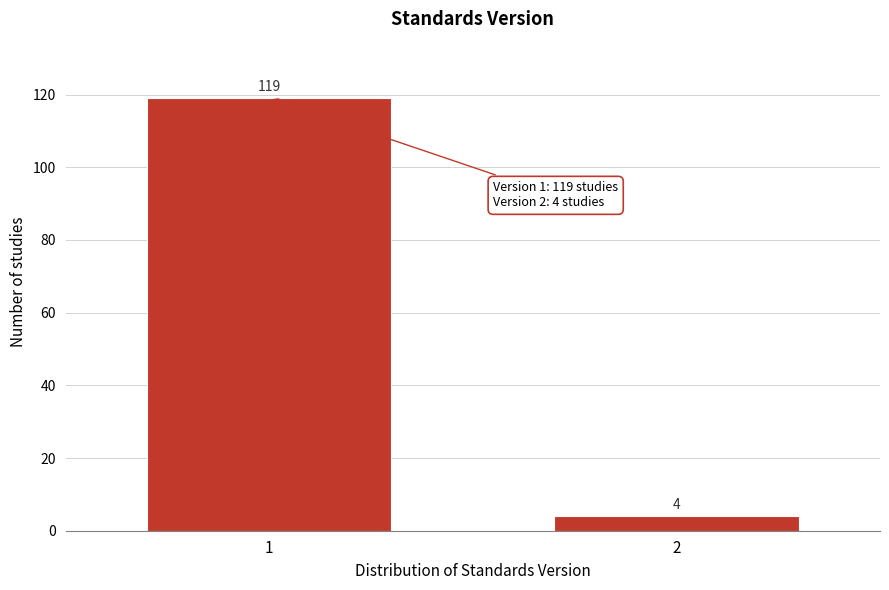

Reading right to left, transcribe all the data shown in this chart.

2=4	1=119